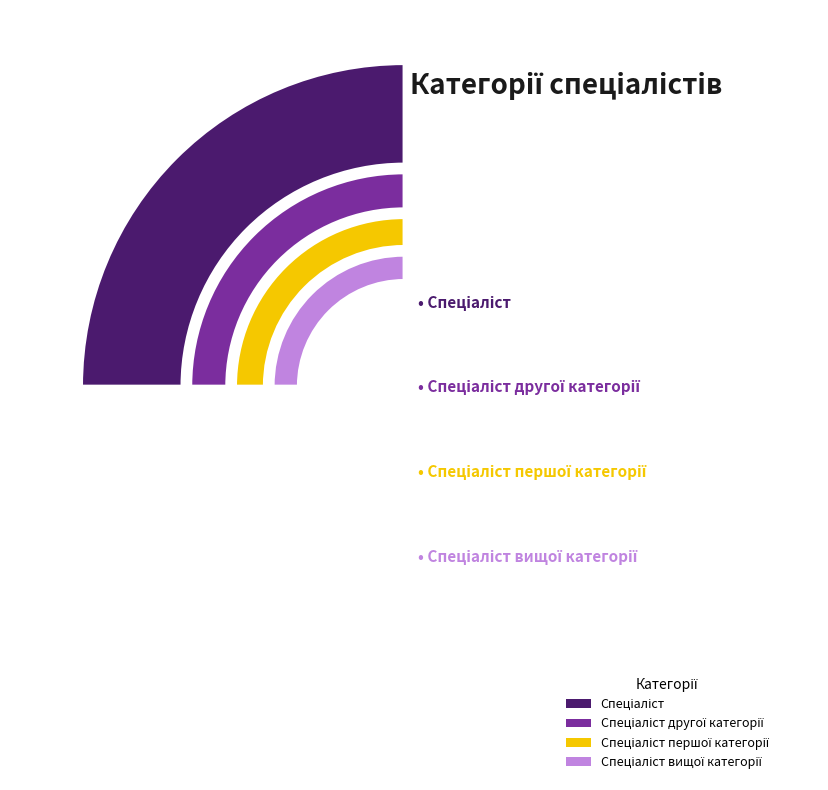

Does any single category account for the majority?

No